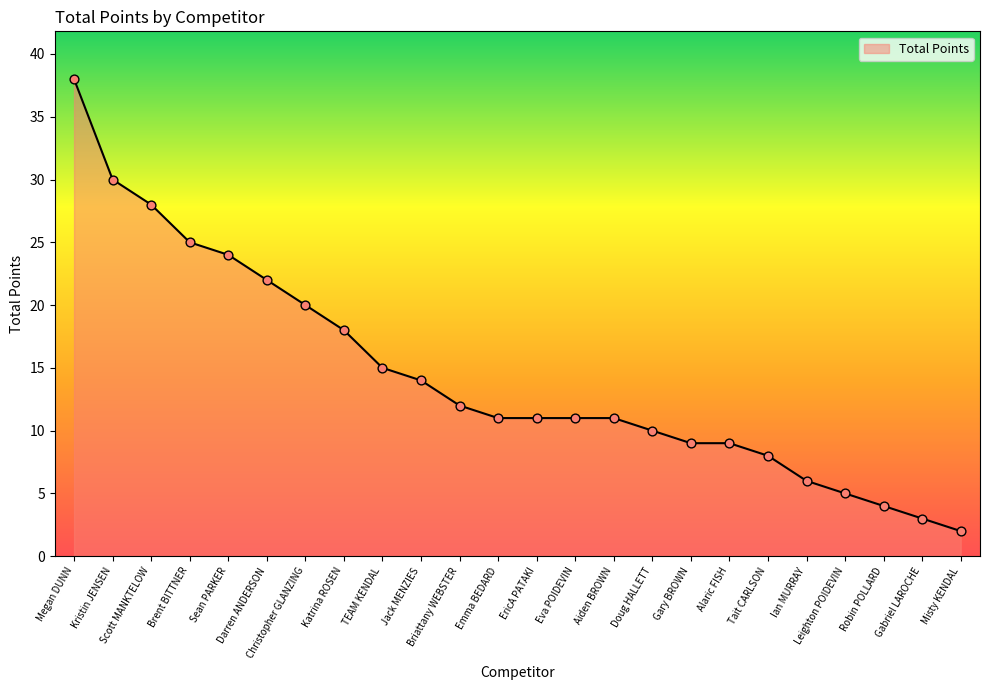

Between EricA PATAKI and Misty KENDAL, which is larger?

EricA PATAKI